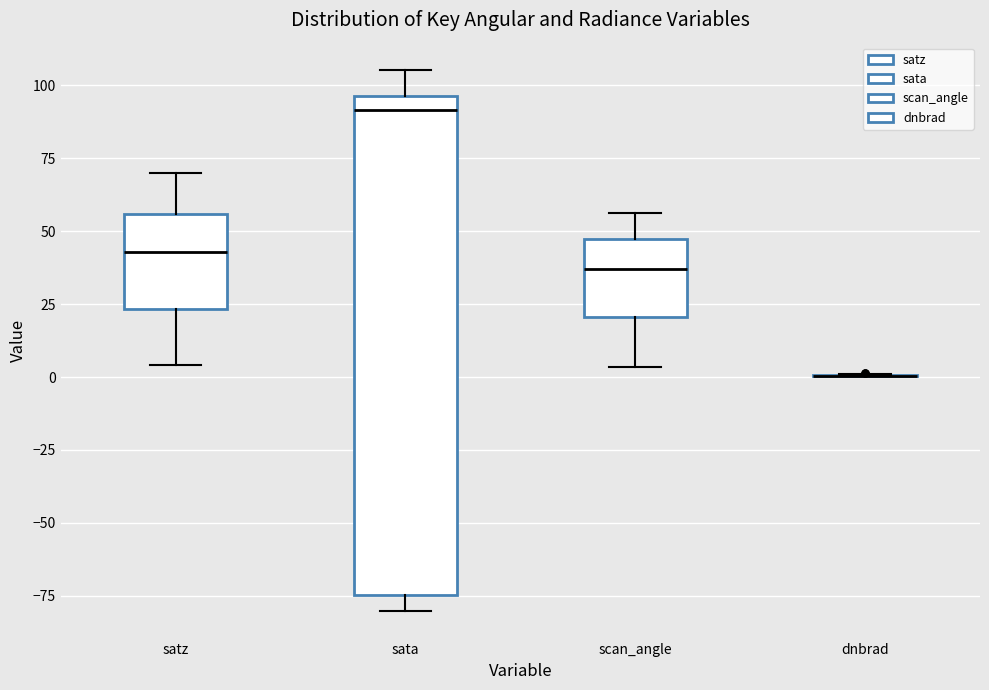

Where does the lower whisker of the box for satz end on the y-axis? The values are not printed on the chart, so give them approximately, as read against the axis.

5